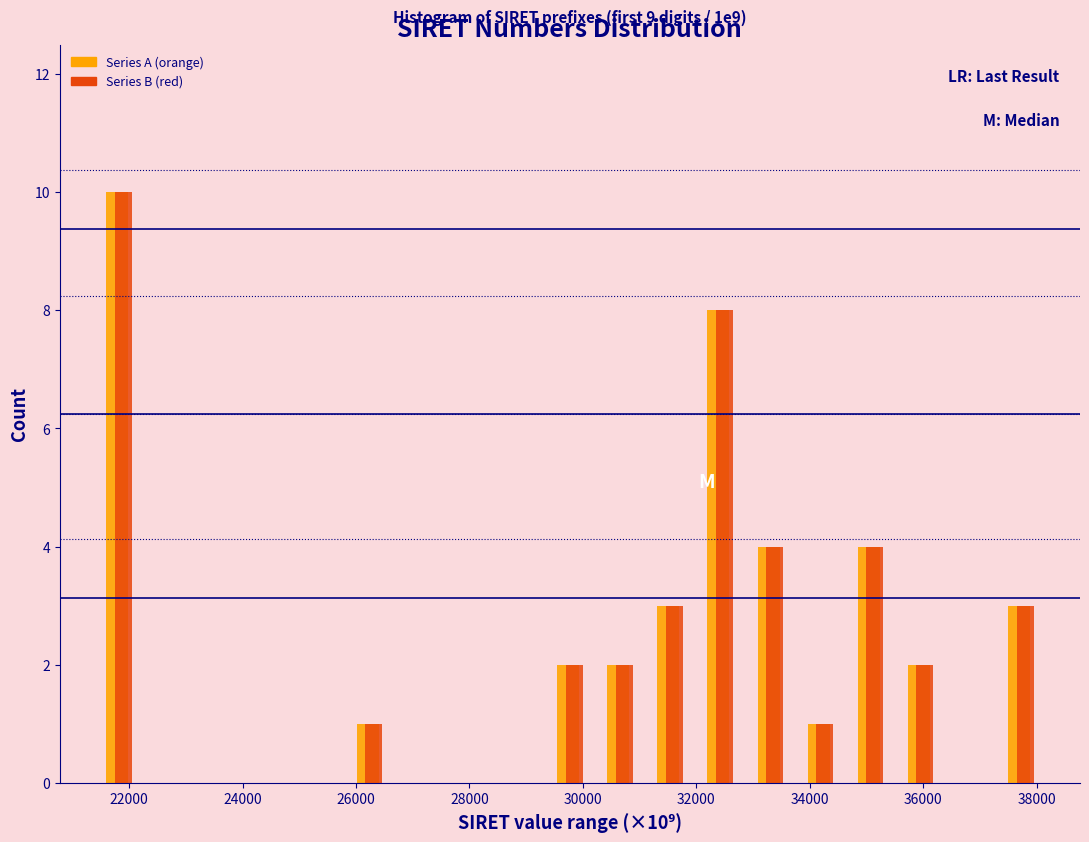

In the Series B (red) series, which range on the x-axis has the tallest bar?

21400 to 22200